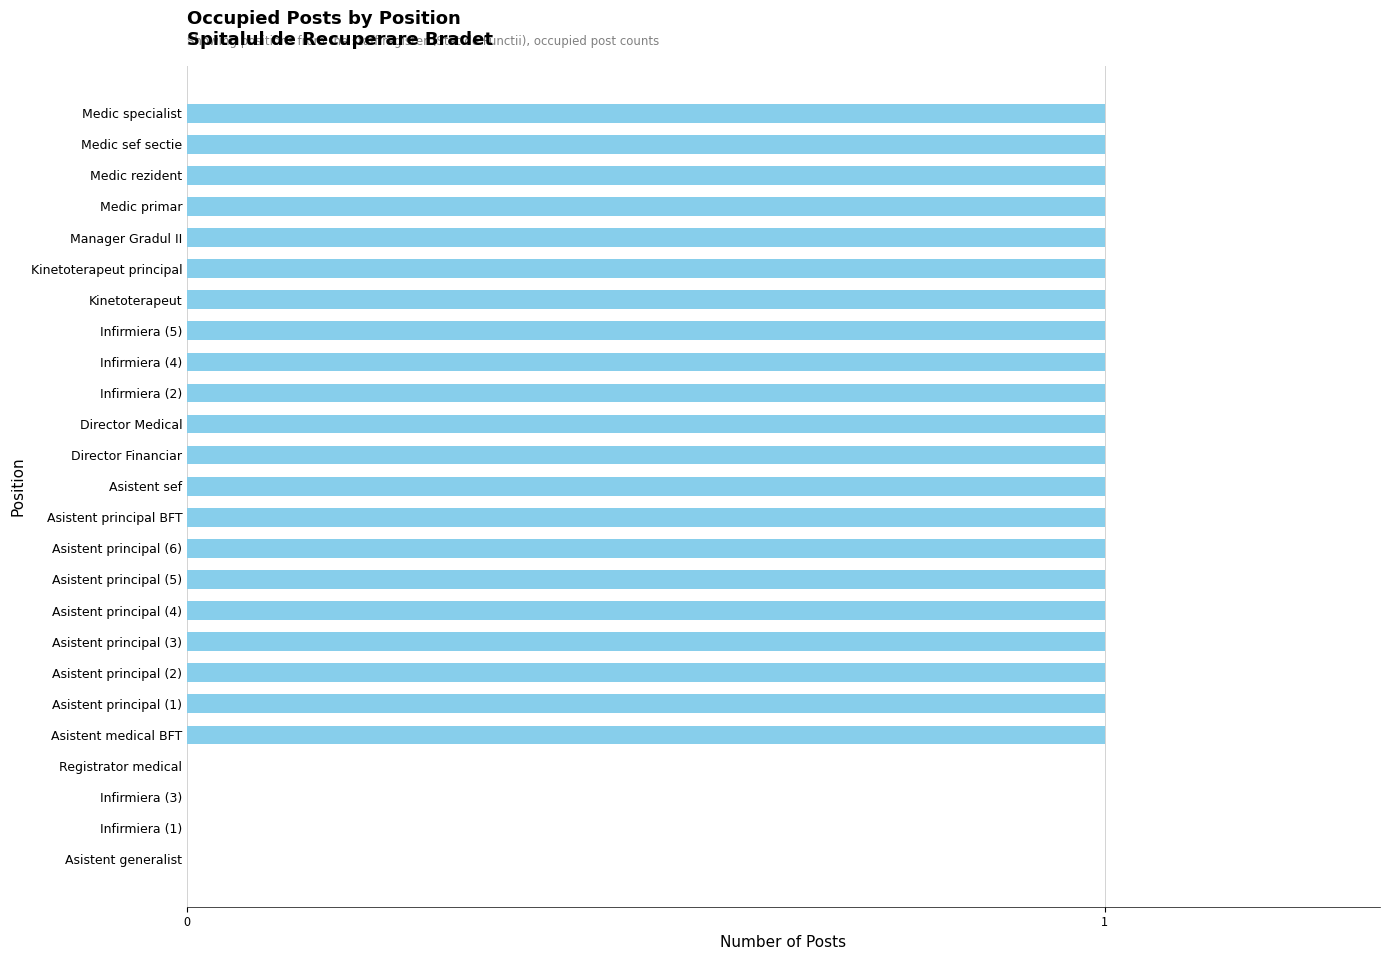

Reading top to bottom, list all the values displayed in this chart.

Medic specialist=1	Medic sef sectie=1	Medic rezident=1	Medic primar=1	Manager Gradul II=1	Kinetoterapeut principal=1	Kinetoterapeut=1	Infirmiera (5)=1	Infirmiera (4)=1	Infirmiera (2)=1	Director Medical=1	Director Financiar=1	Asistent sef=1	Asistent principal BFT=1	Asistent principal (6)=1	Asistent principal (5)=1	Asistent principal (4)=1	Asistent principal (3)=1	Asistent principal (2)=1	Asistent principal (1)=1	Asistent medical BFT=1	Registrator medical=0	Infirmiera (3)=0	Infirmiera (1)=0	Asistent generalist=0